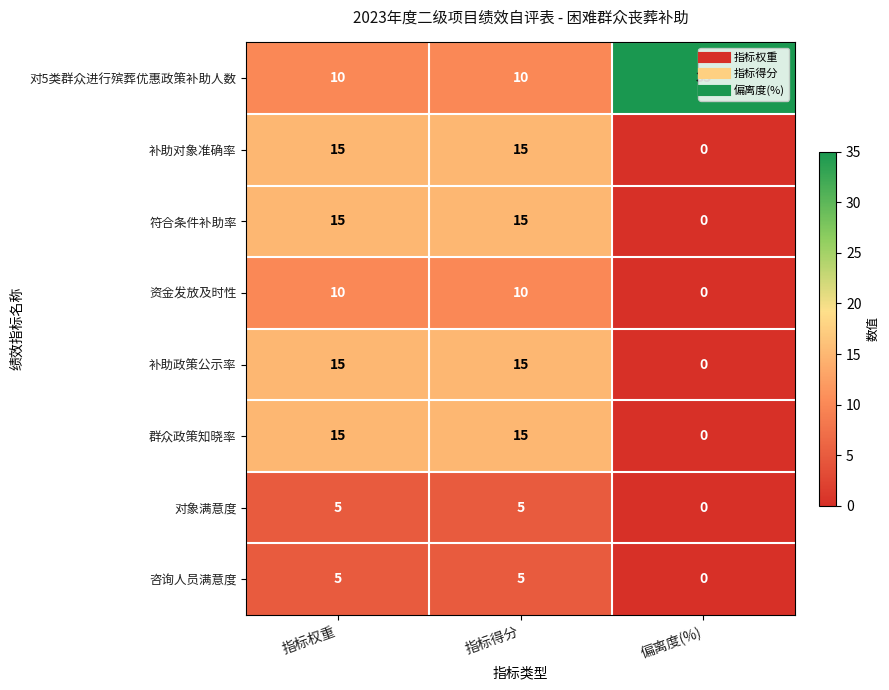

Which series has the largest total across all categories?

对5类群众进行殡葬优惠政策补助人数